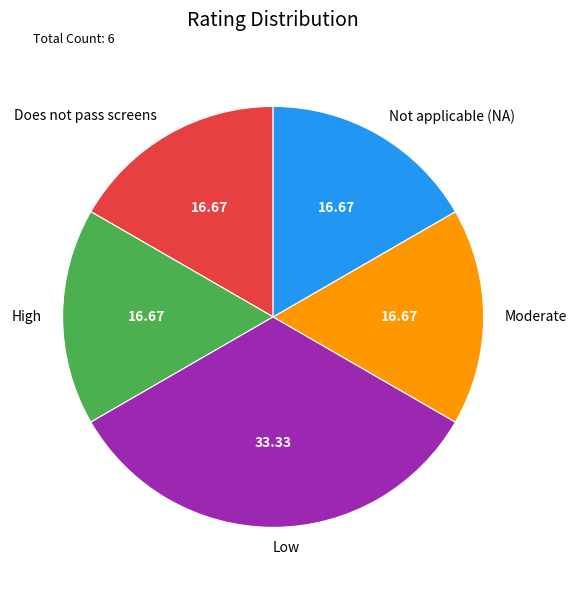

Is there a majority slice in this chart?

No